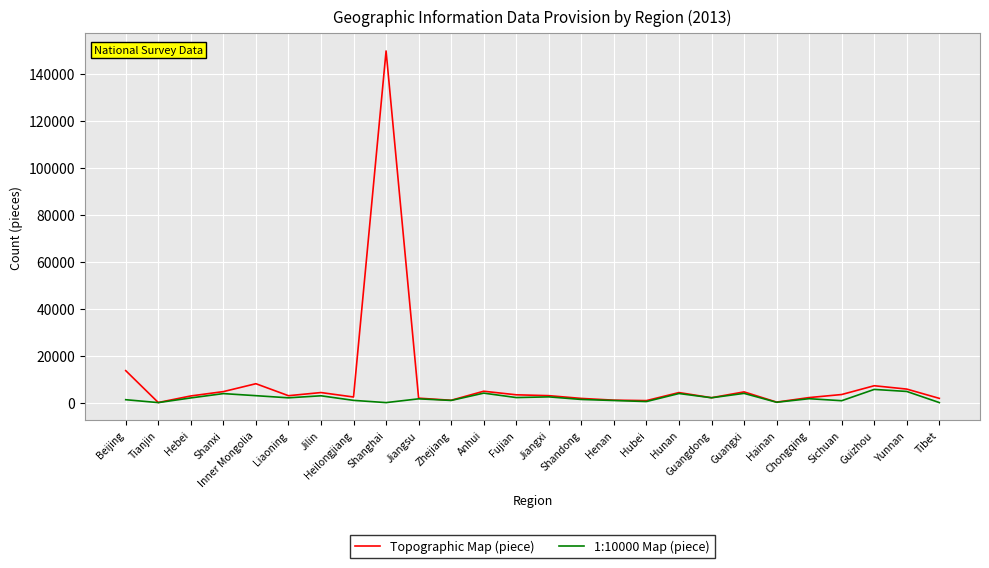

The Topographic Map (piece) series shows 34681 at Shanghai. True or false?

False